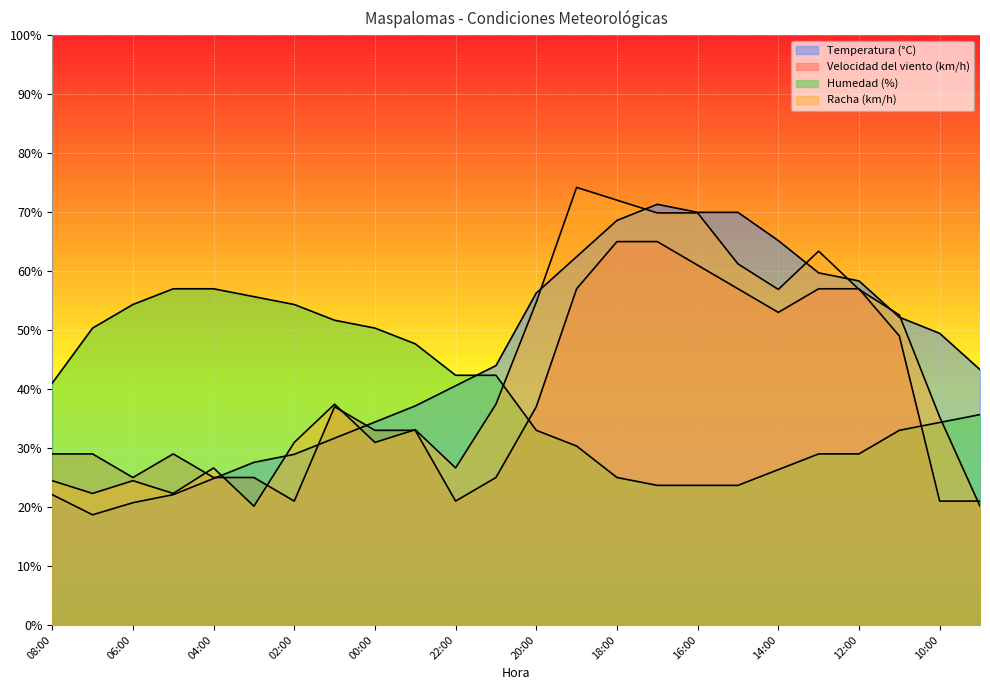

At which label is Temperatura (°C) closest to 45?

21:00